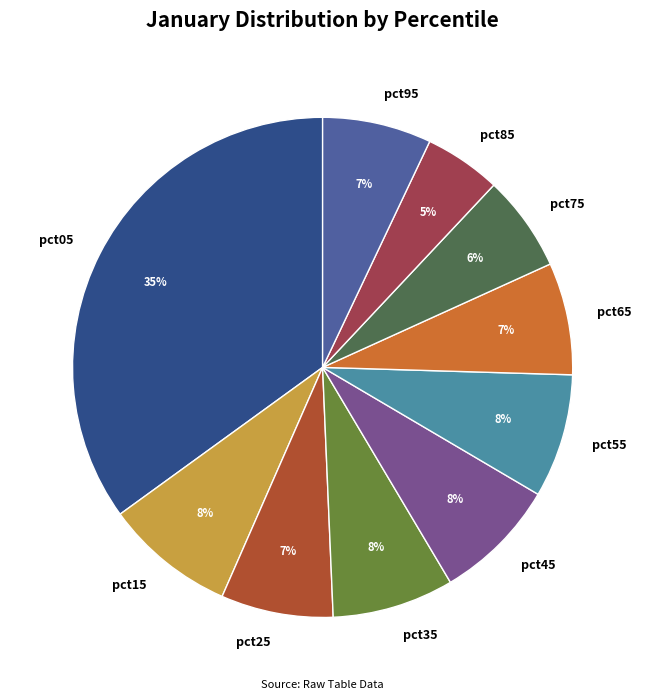

Is it true that pct25 is 19% of the pie?

False